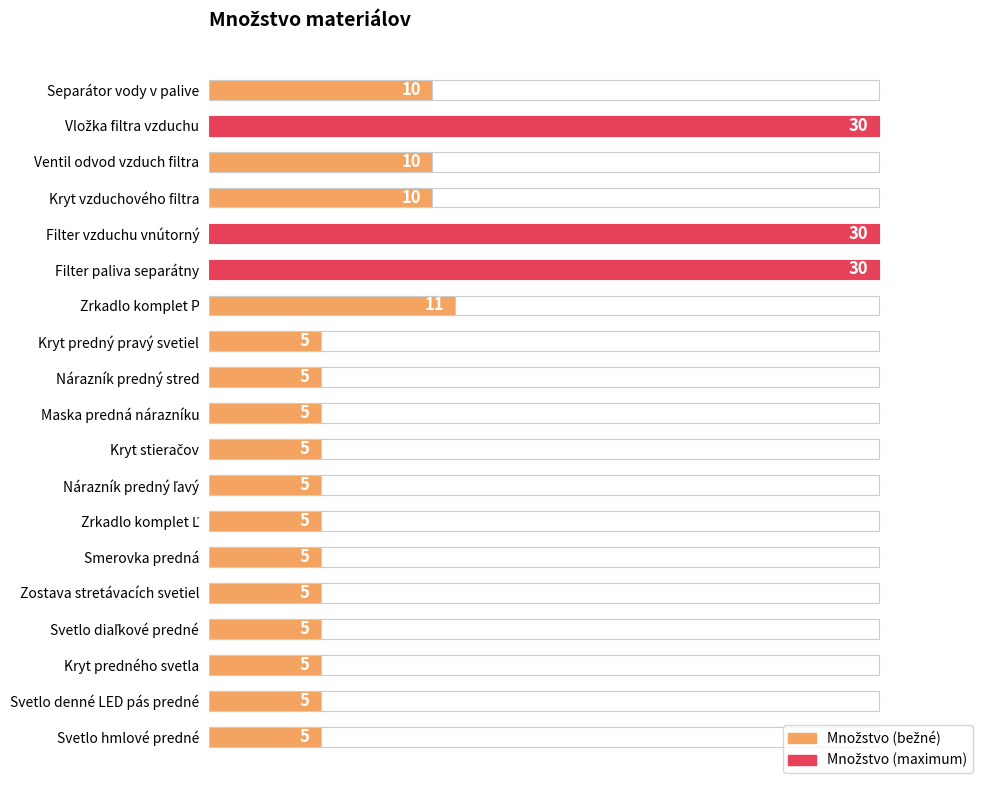

Is it true that the value at Kryt stieračov is 8?

False